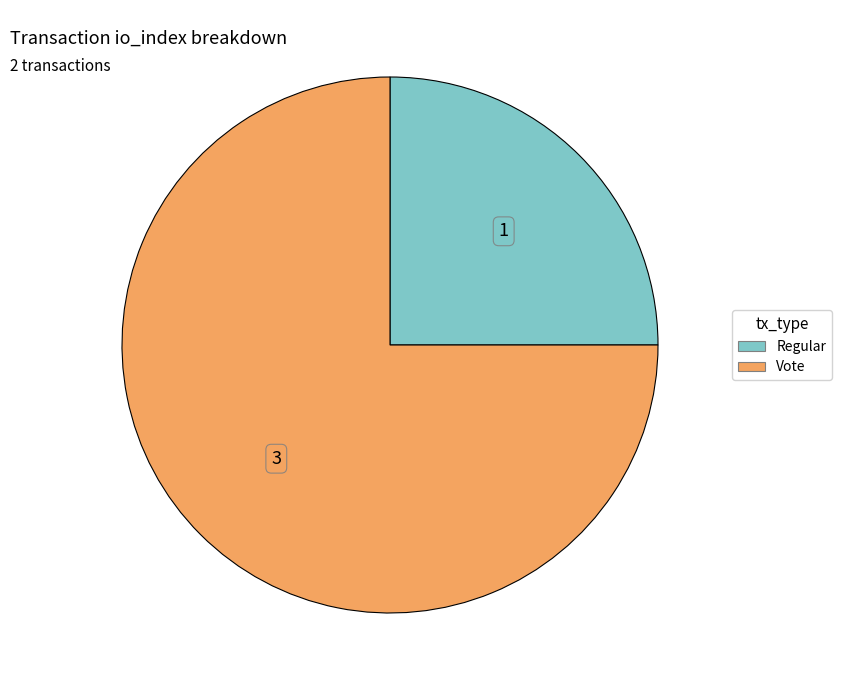

Does any single category account for the majority?

Yes